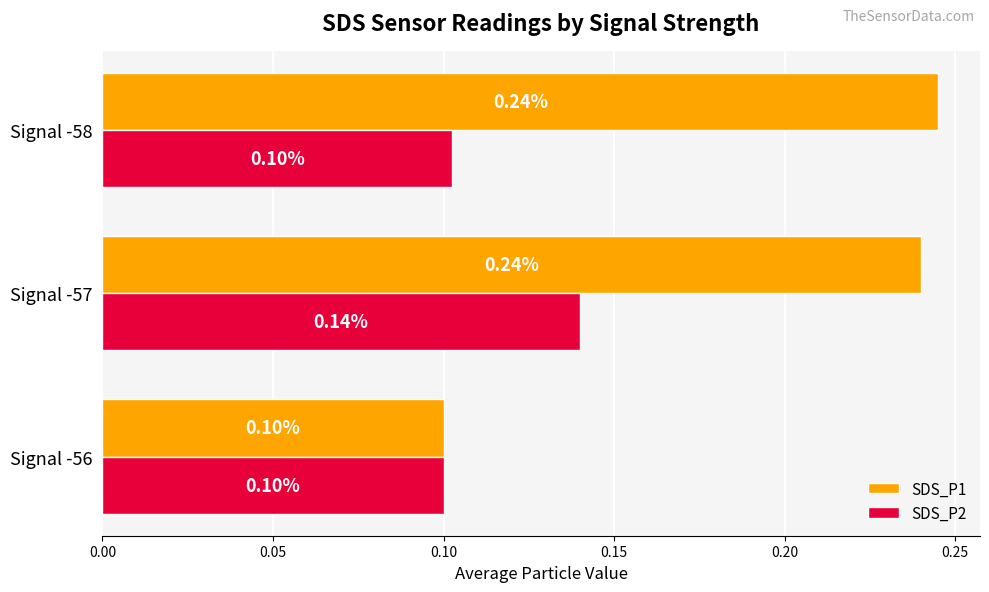

What is the sum of all SDS_P1 values?

0.6